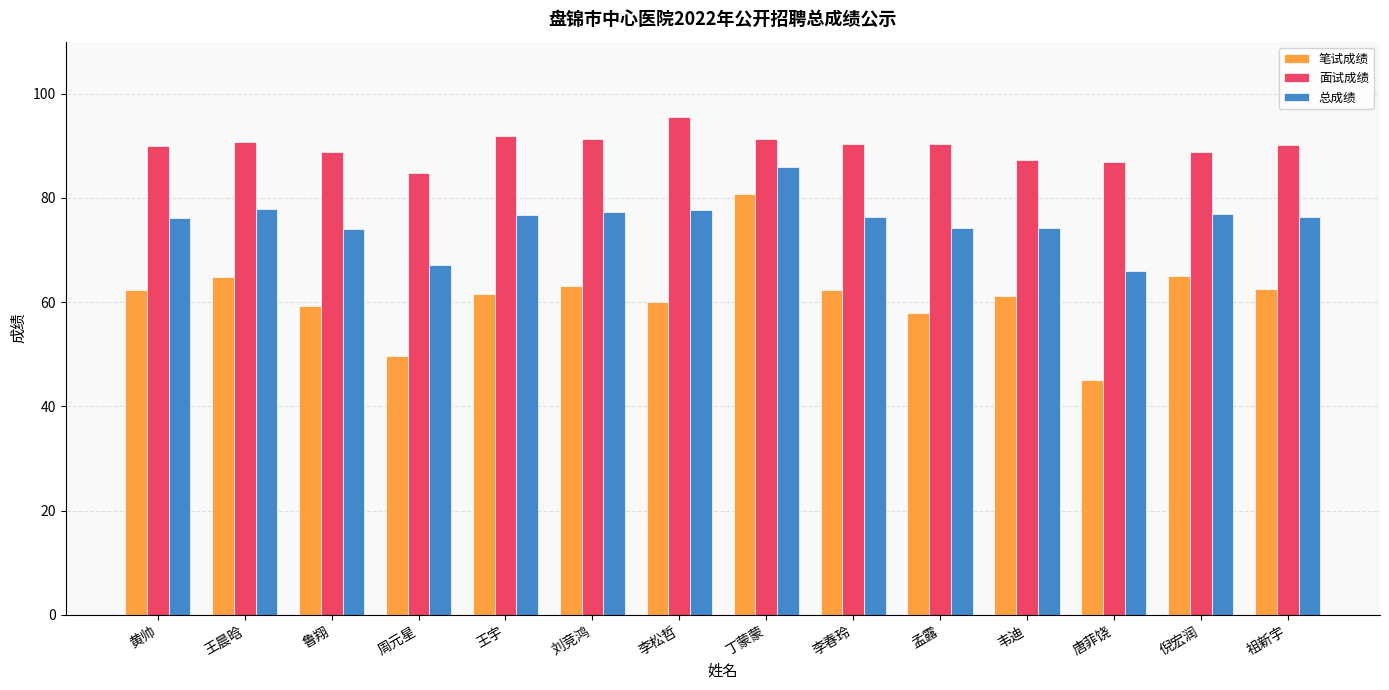

What is the label of the 7th bar from the right?

丁蒙蒙